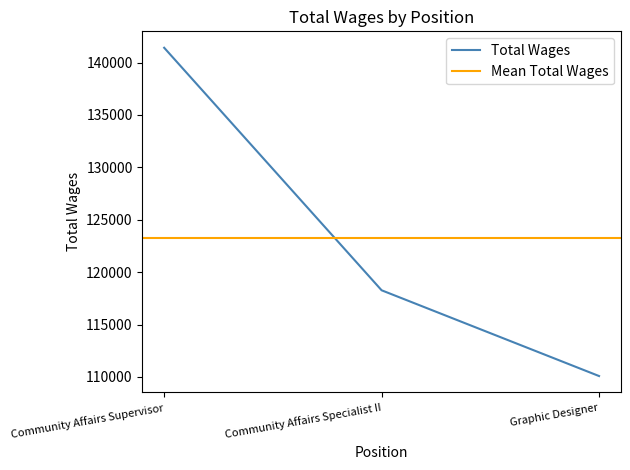

Reading left to right, list all the values displayed in this chart.

Community Affairs Supervisor=141415	Community Affairs Specialist II=118273	Graphic Designer=110090